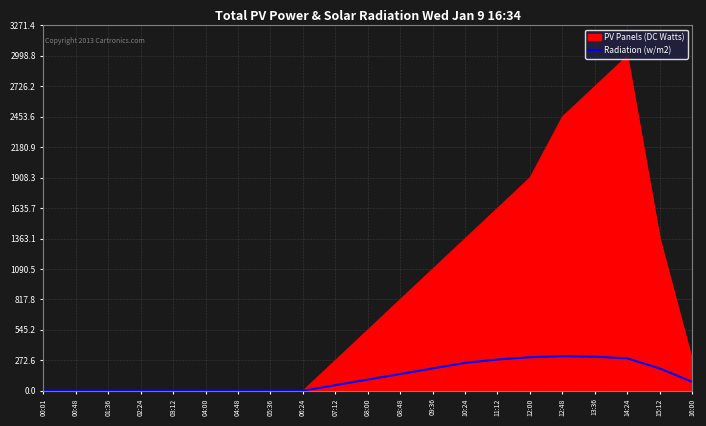

Rank the series by their maximum value, from lowest to highest.

Radiation (w/m2), PV Panels (DC Watts)